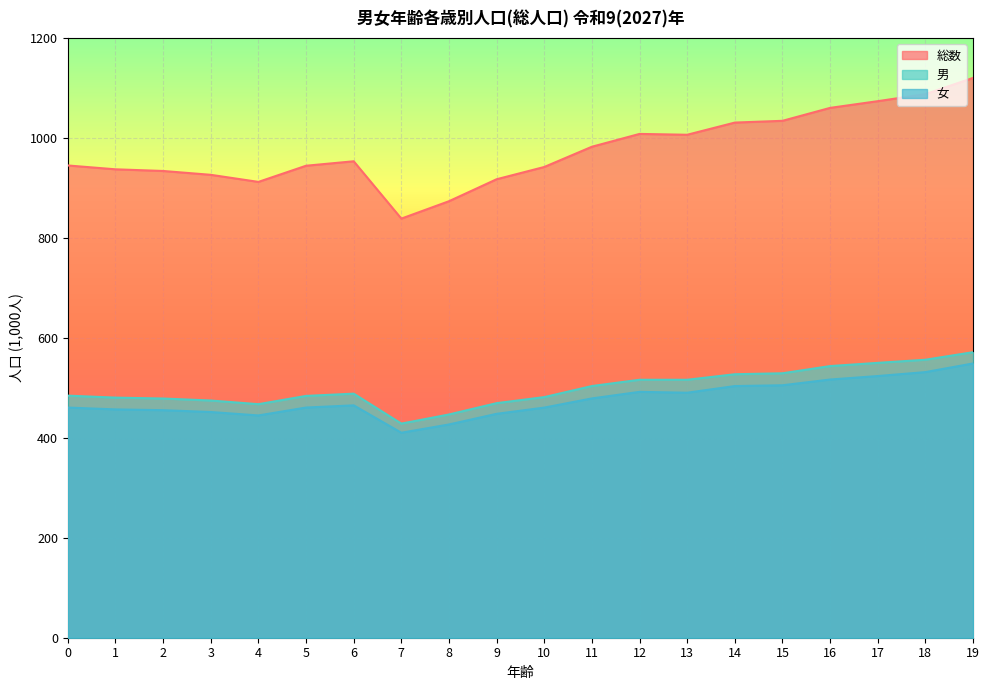

How many lines are shown in the chart?

3